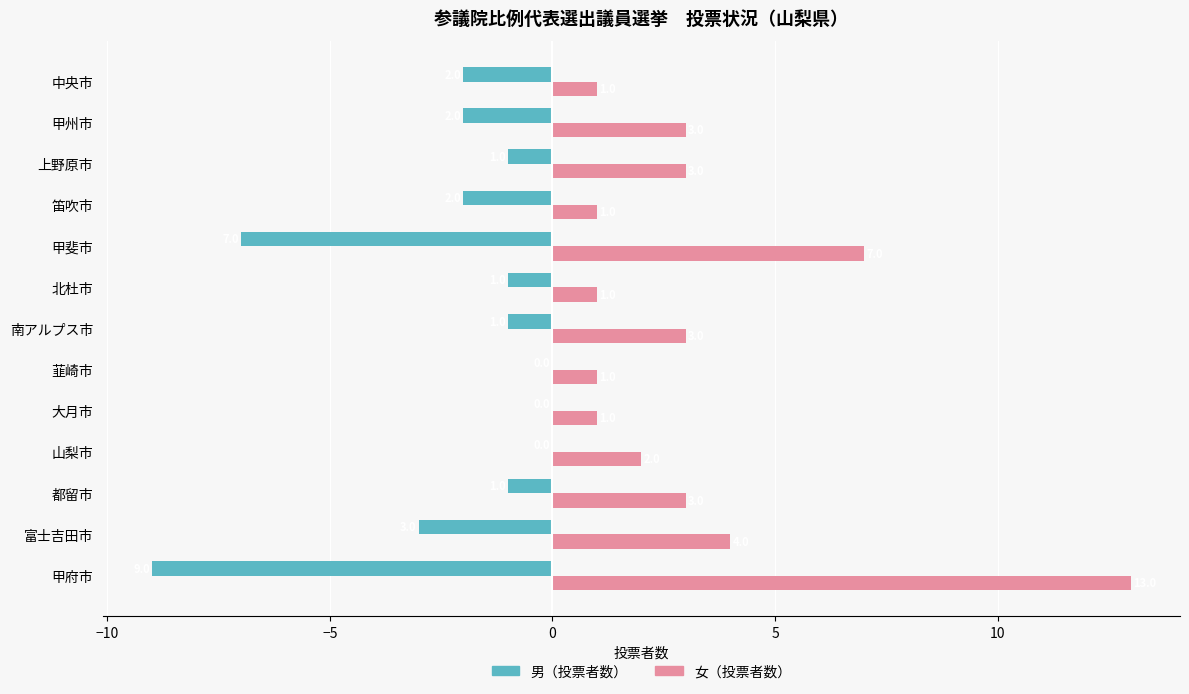

Which series has the widest spread of values?

女（投票者数）